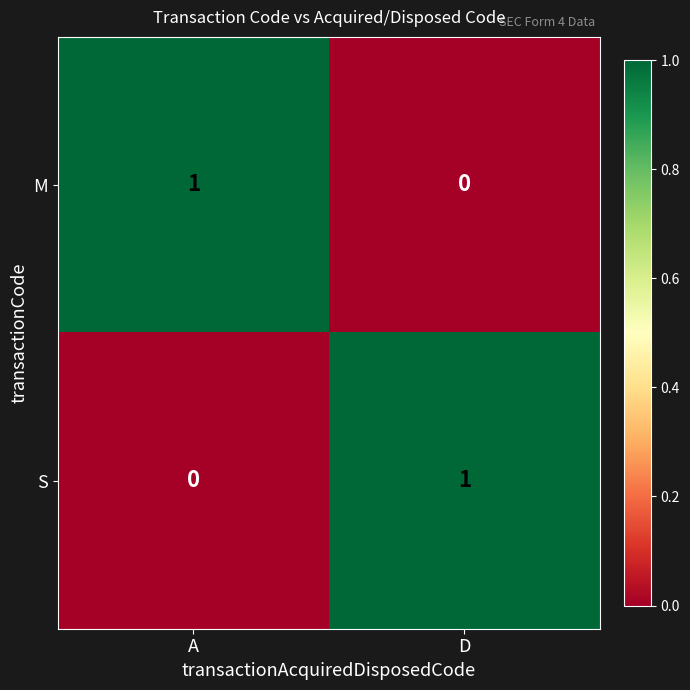

Rank the categories by M value from highest to lowest.

A, D